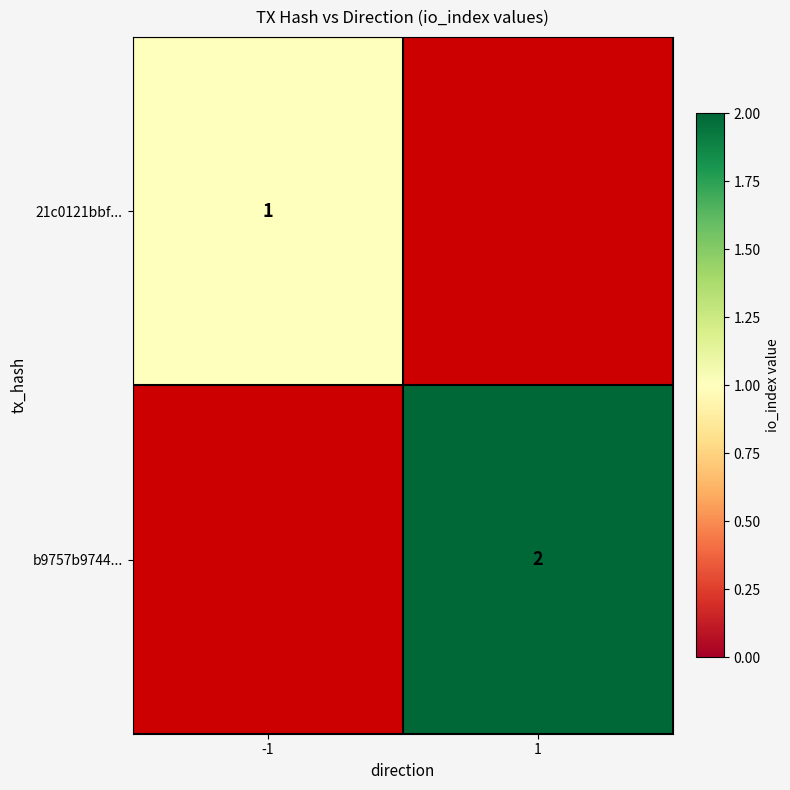

True or false: 21c0121bbf... has a value of 2 at -1.

False